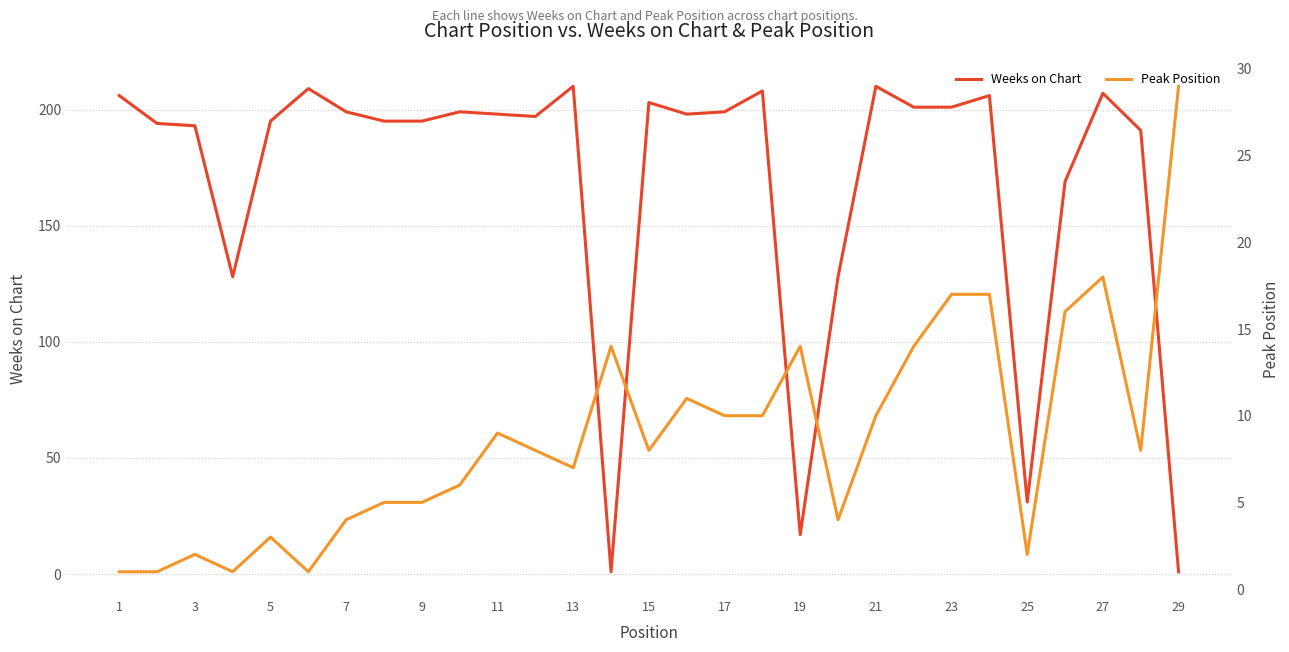

What is the sum of the Weeks on Chart values at 11 and 23?

399